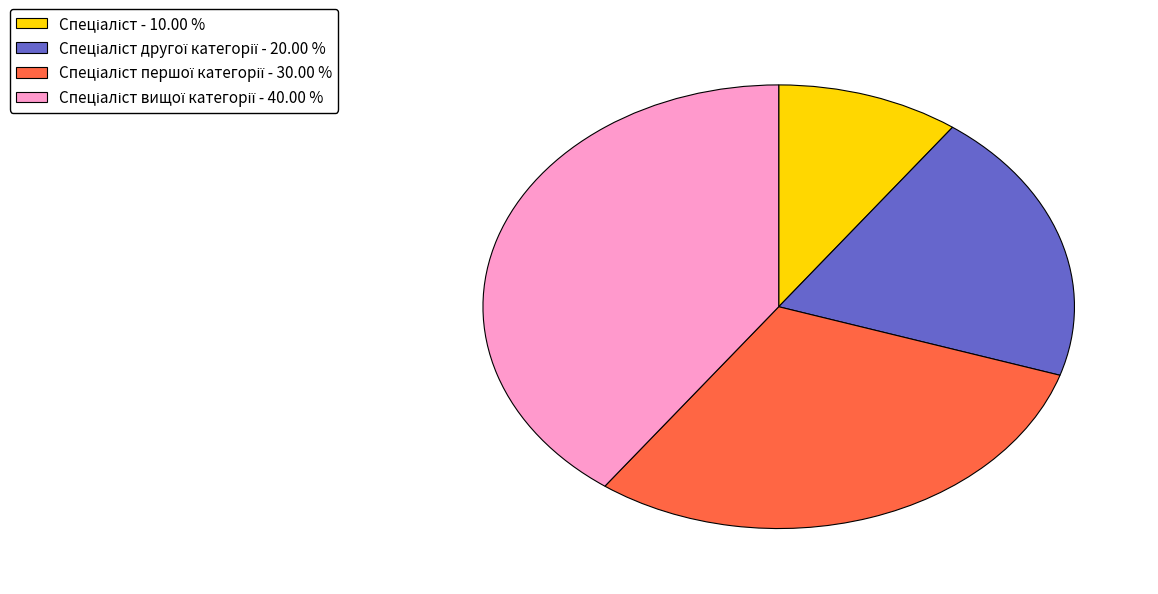

Is there any slice that represents more than half of the pie?

No